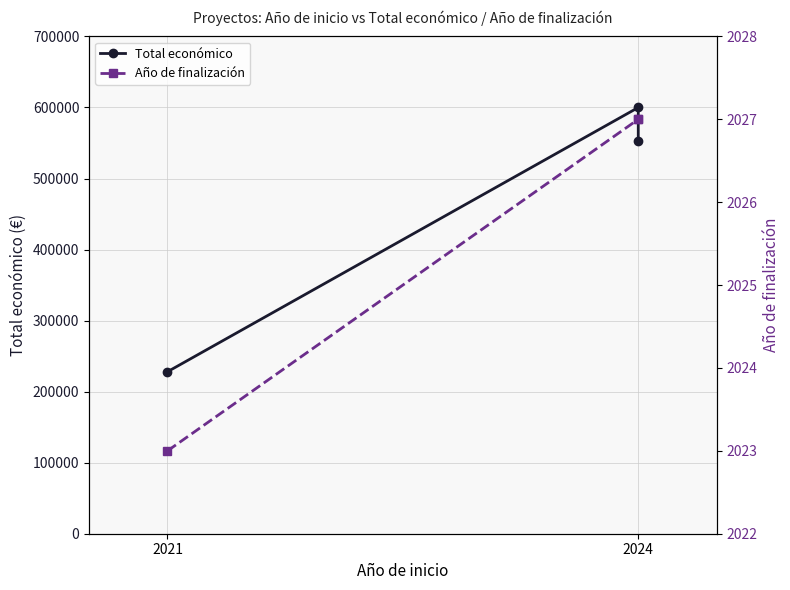

What is the difference between the second highest and minimum values in the Total económico series?

325177